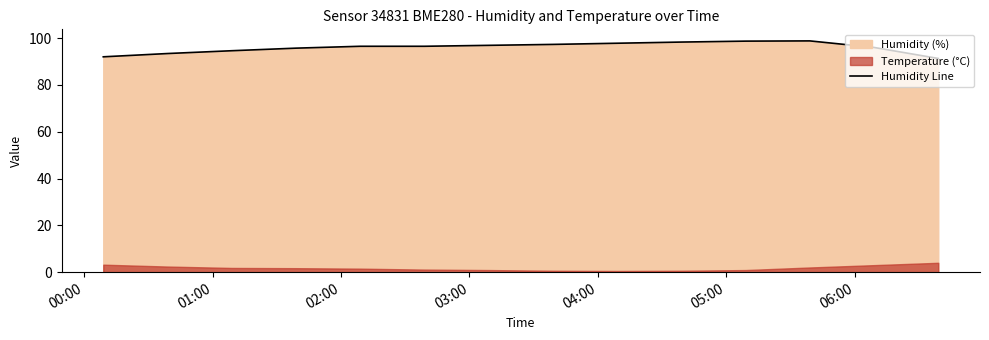

What is the lowest value of the Humidity Line series?

91.3